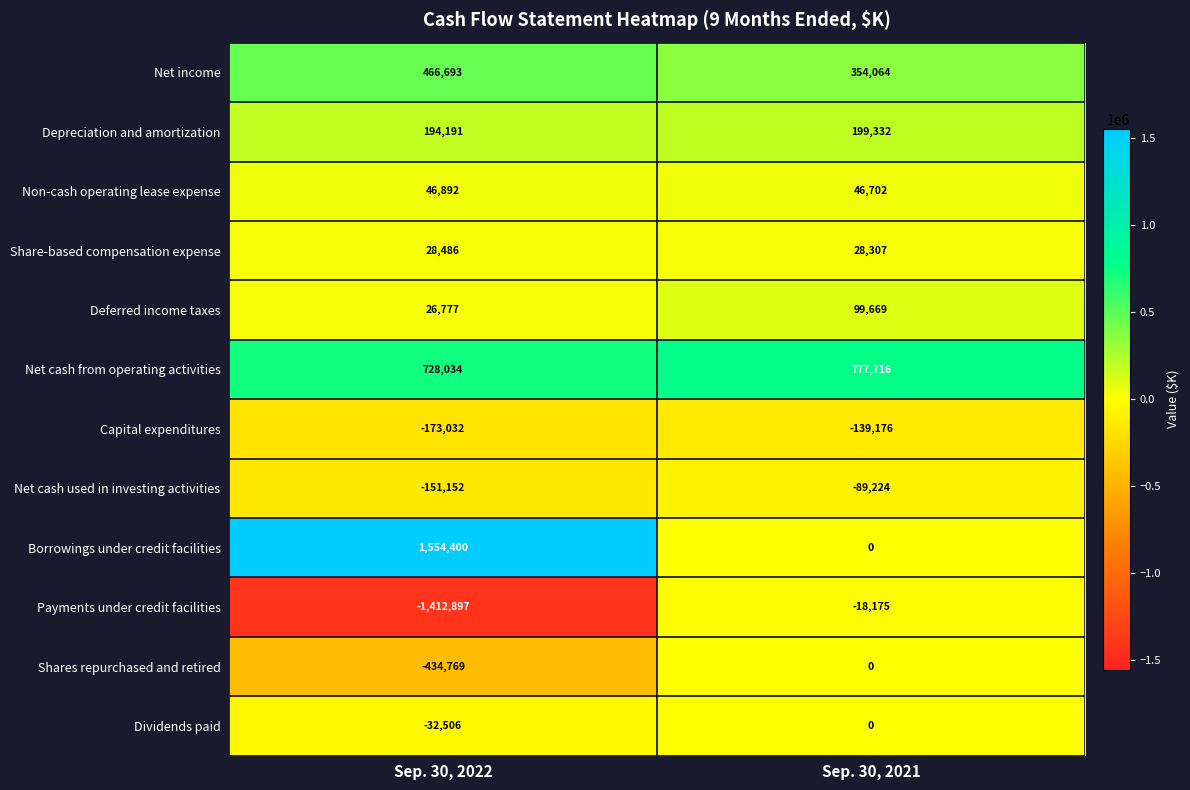

How many data points does each series have?

2